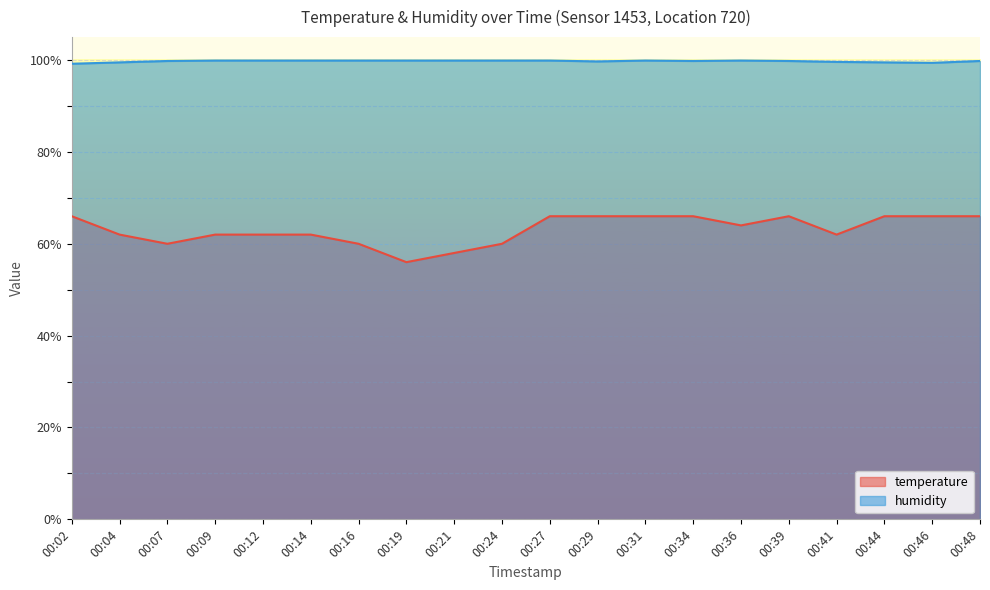

How many lines are shown in the chart?

2